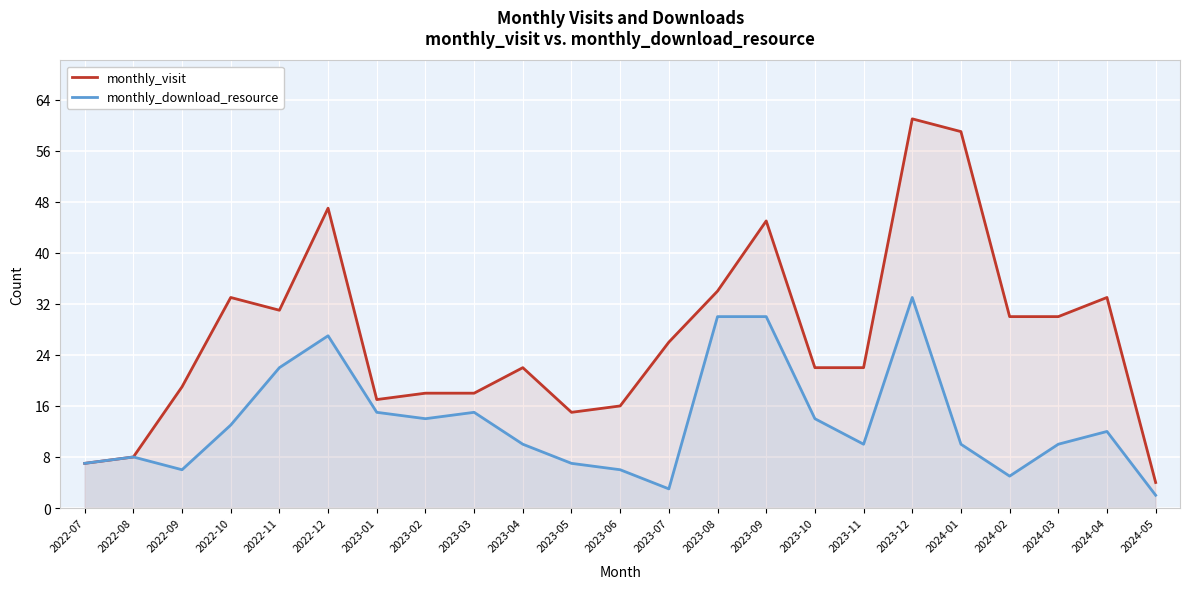

True or false: monthly_download_resource and monthly_visit intersect in this chart.

False